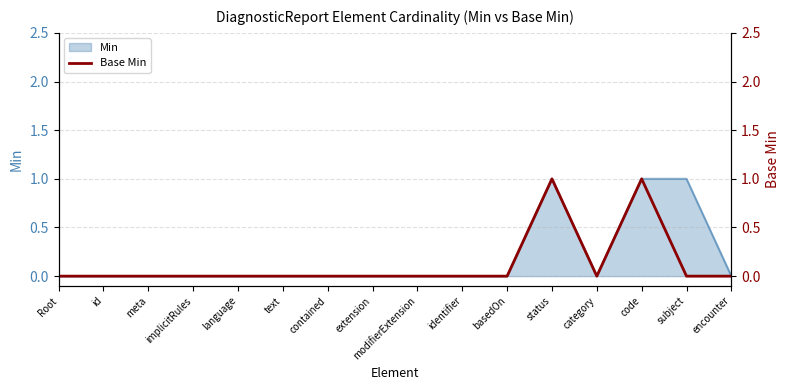

True or false: there are more than 1 points higher than both neighbors.

True